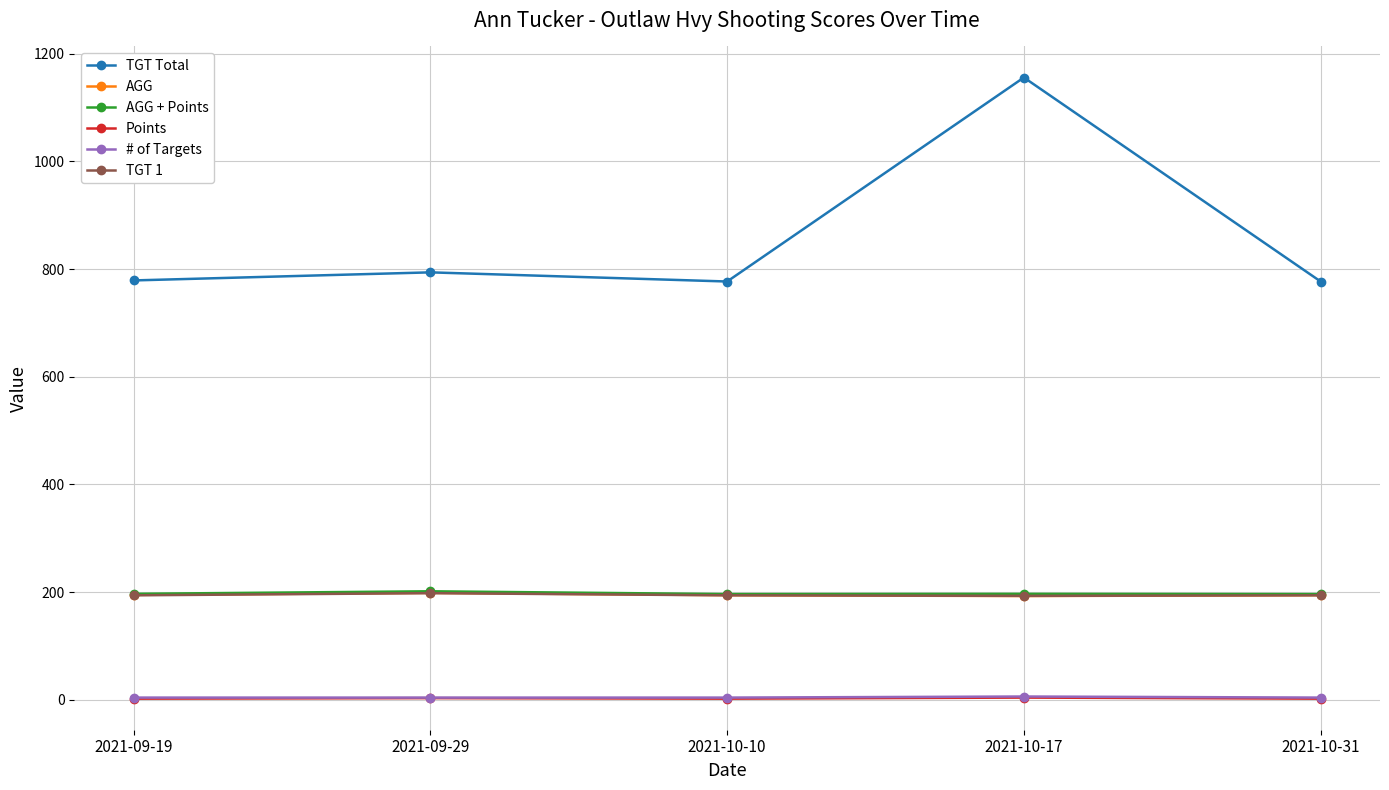

What is the lowest value of the TGT 1 series?

193.0